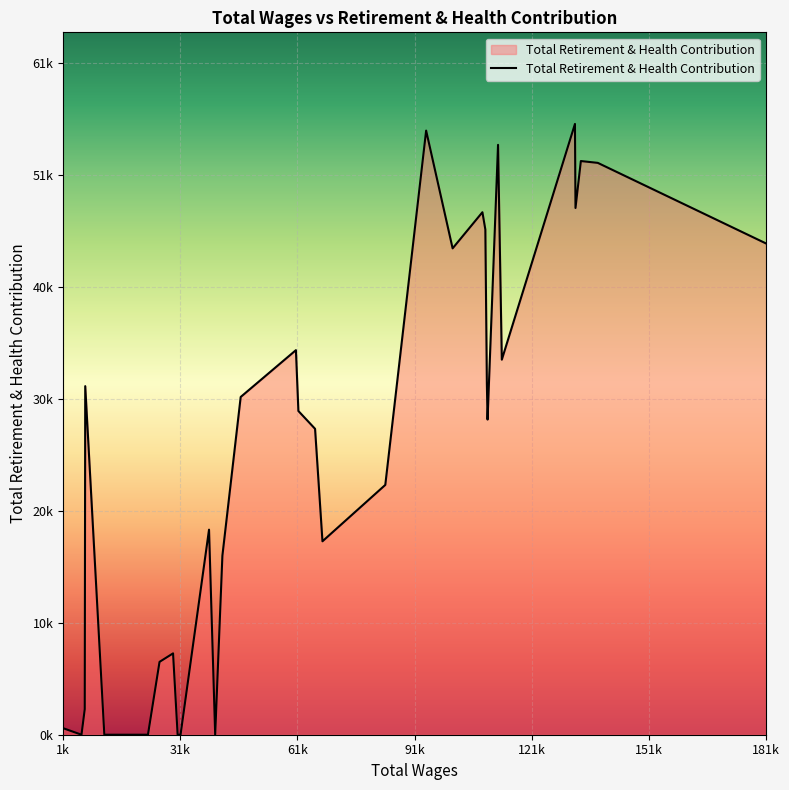

Does the chart have visible grid lines?

Yes